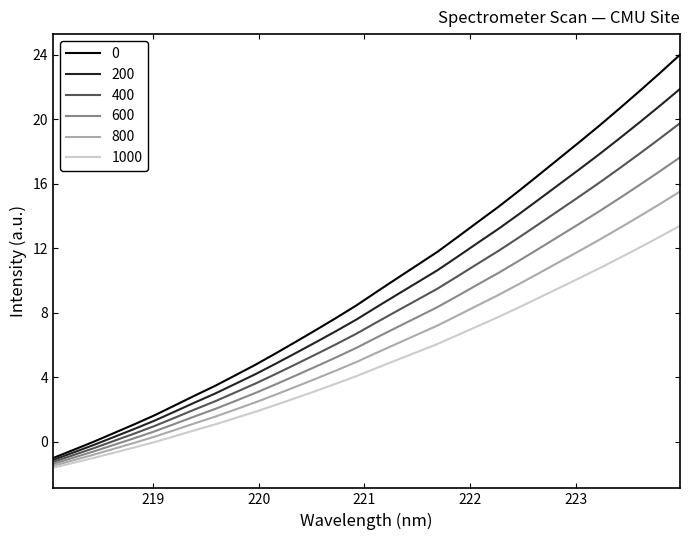

True or false: 1000 and 0 intersect in this chart.

False